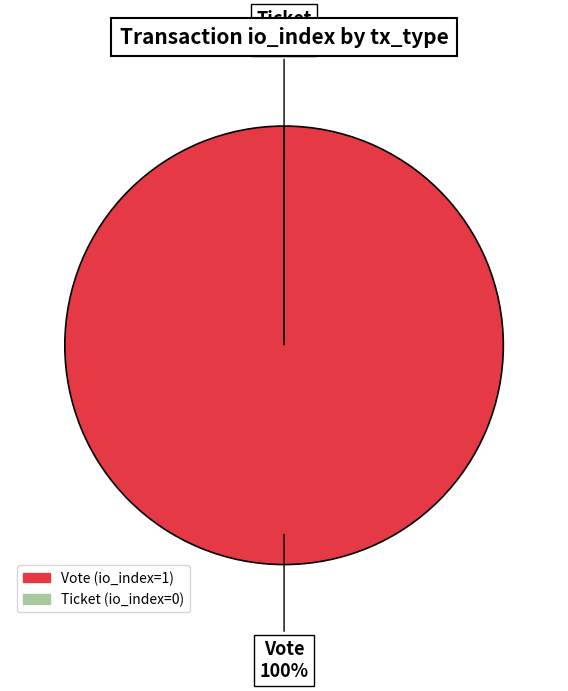

What is the largest slice in the pie chart?

Vote